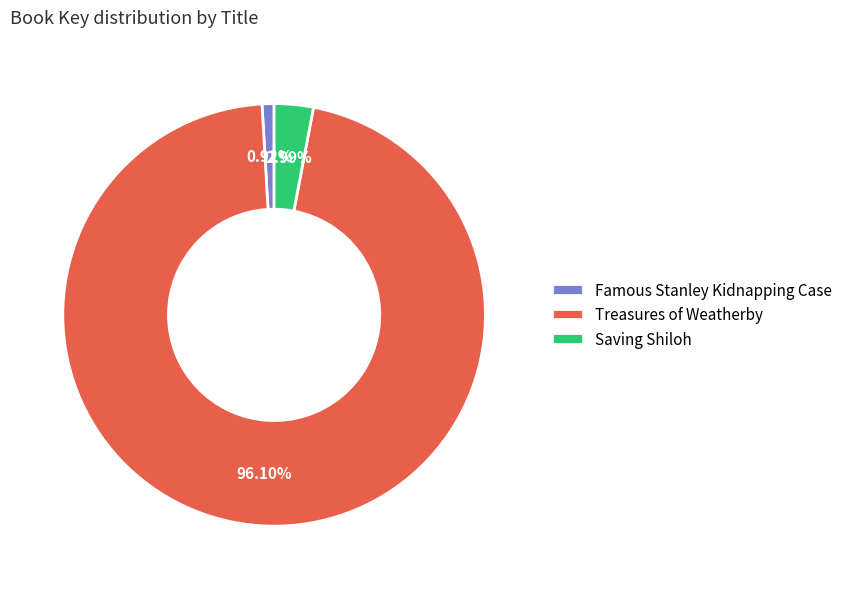

What portion of the pie excludes Saving Shiloh?

97.0%